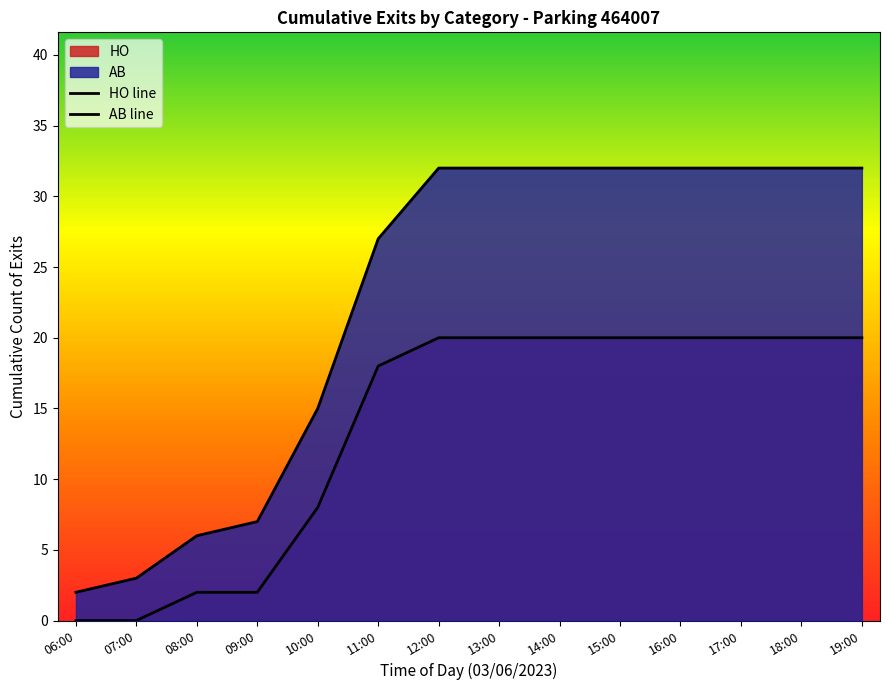

What is the difference between the second highest and minimum values in the AB line series?

30